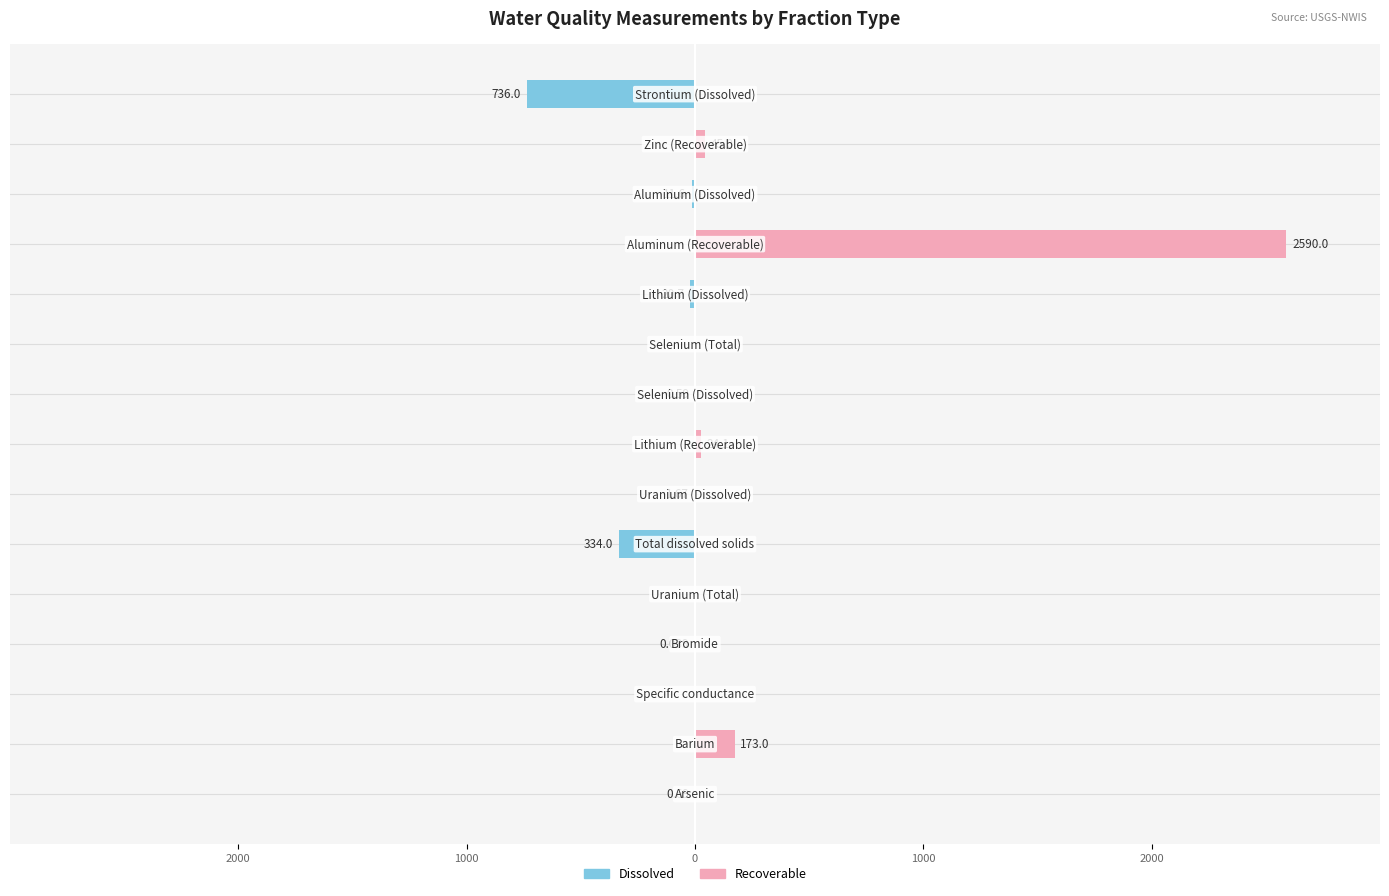

Is it true that Recoverable equals 1120.9 at 2000?

False